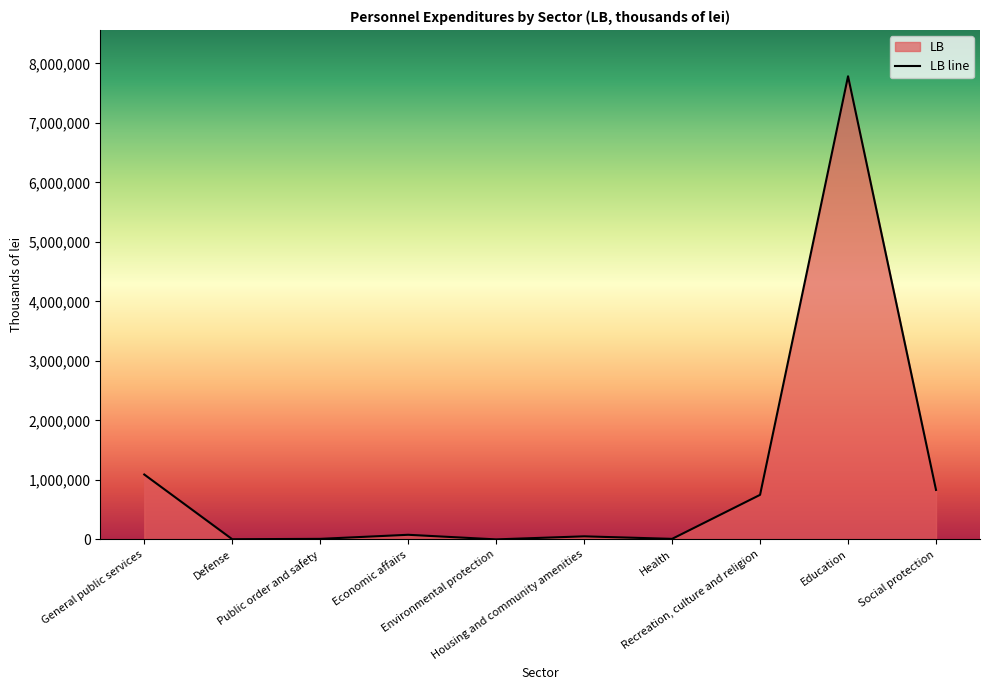

List the labels in order of value, largest first.

Education, General public services, Social protection, Recreation, culture and religion, Economic affairs, Housing and community amenities, Public order and safety, Health, Defense, Environmental protection